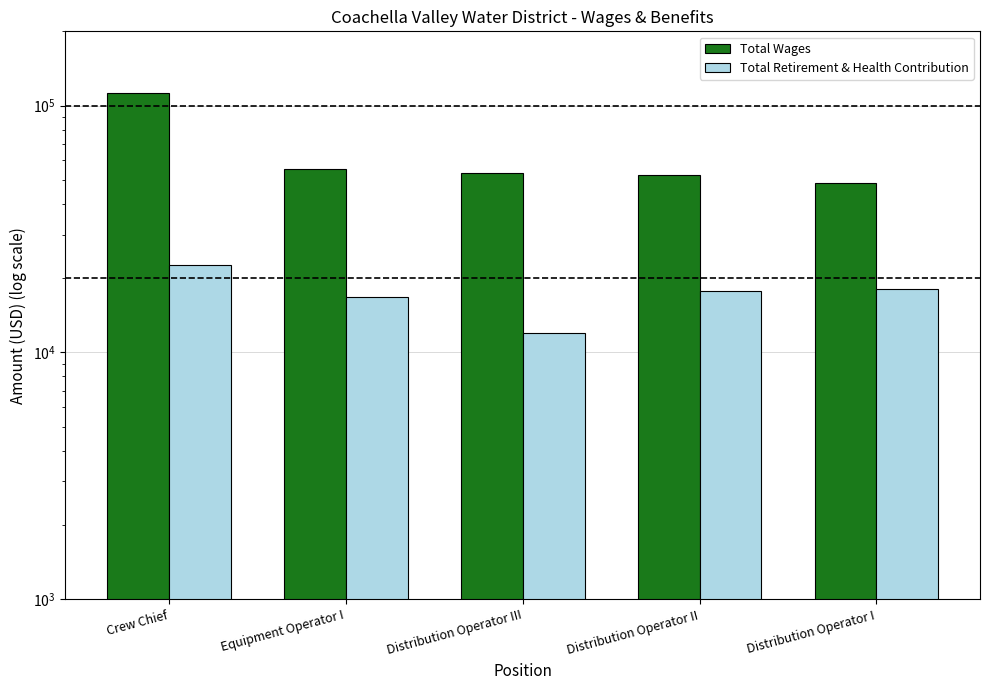

Does the chart contain any negative values?

No